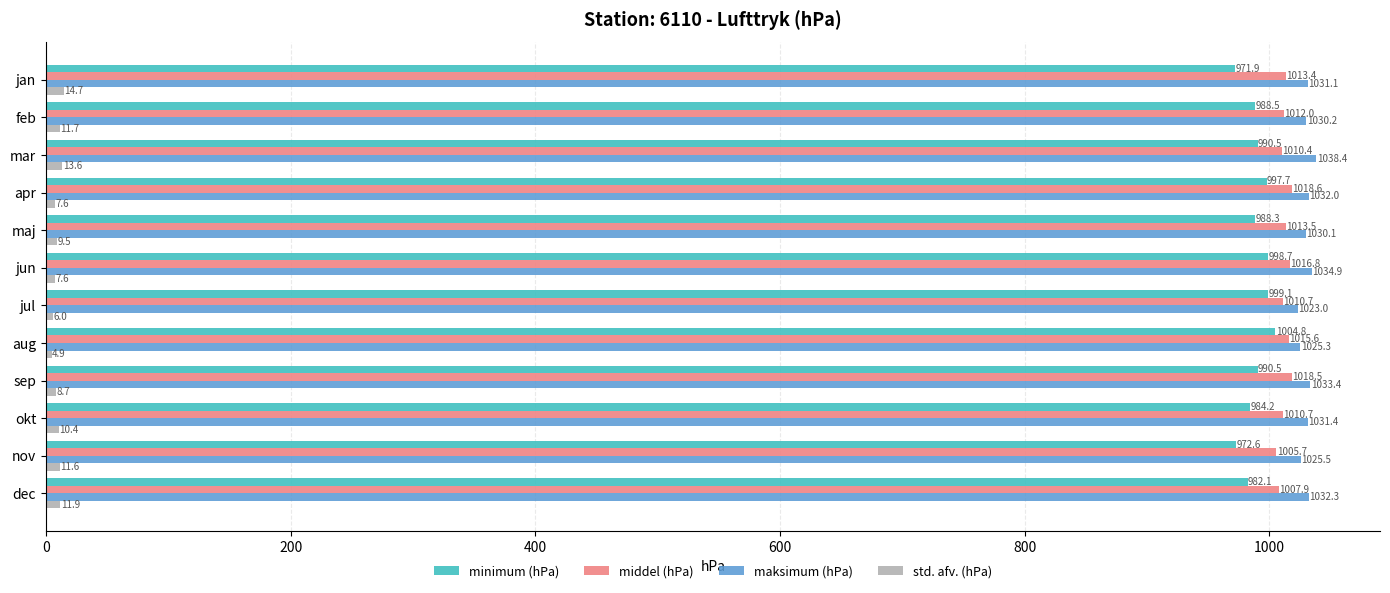

What is the spread (max minus min) of values at maj?

1020.6